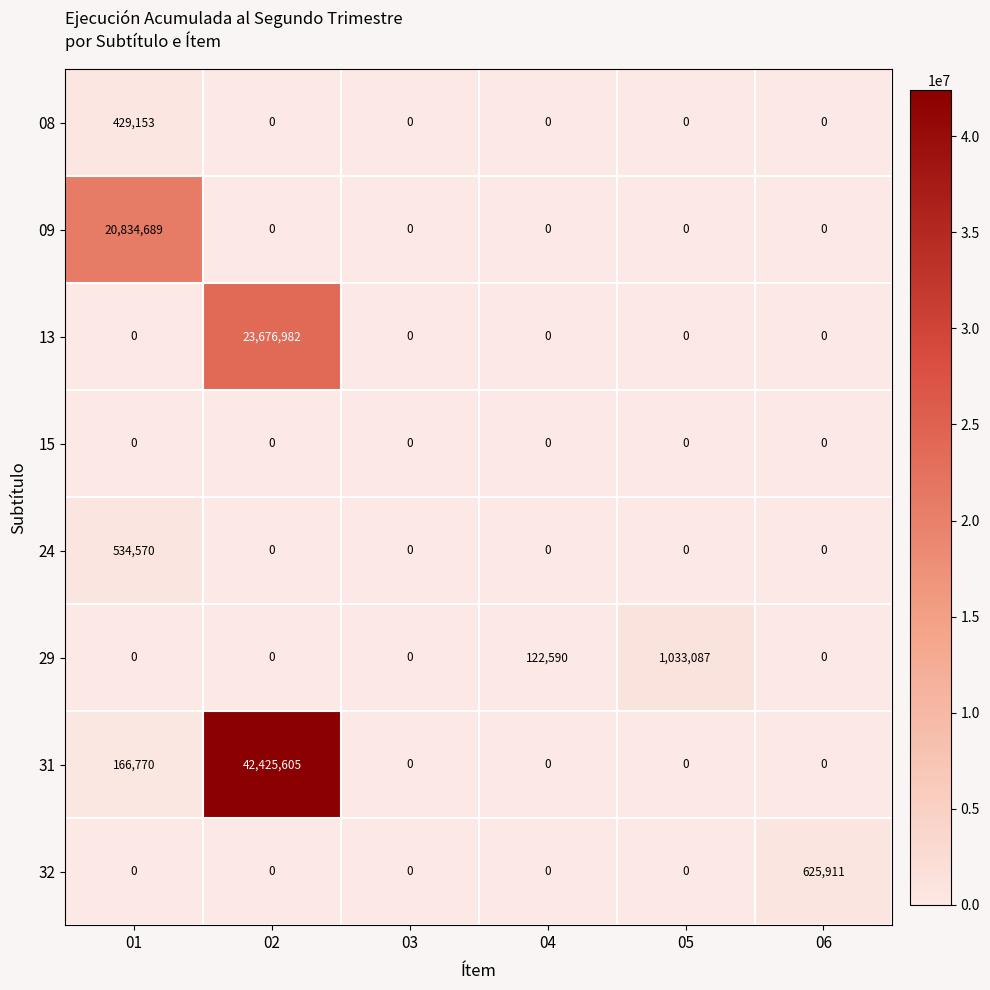

List the series in order of their peak value, highest first.

31, 13, 09, 29, 32, 24, 08, 15